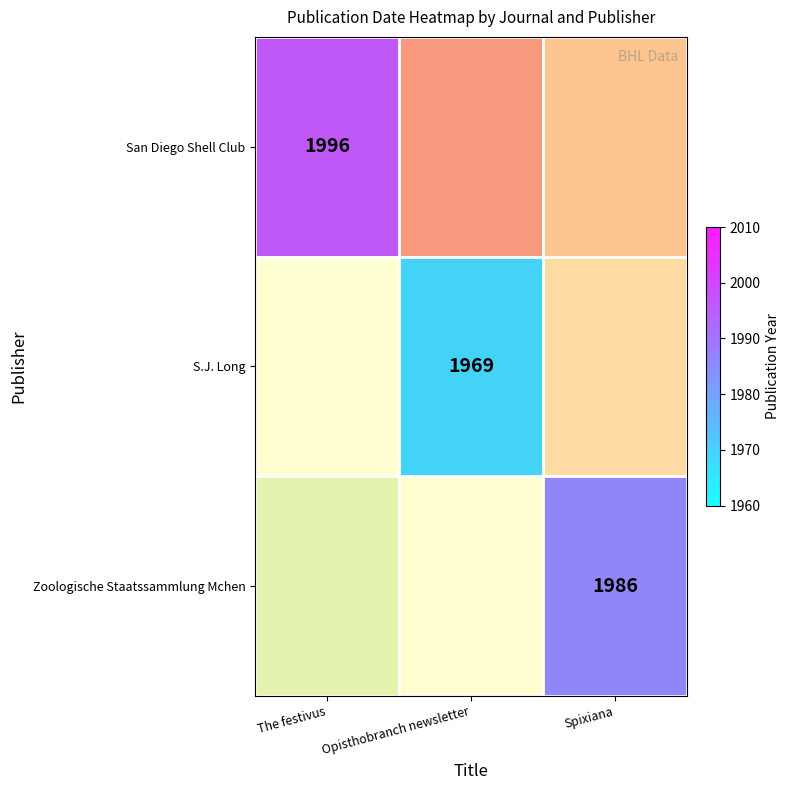

Which category has the highest value in the S.J. Long series?

The festivus